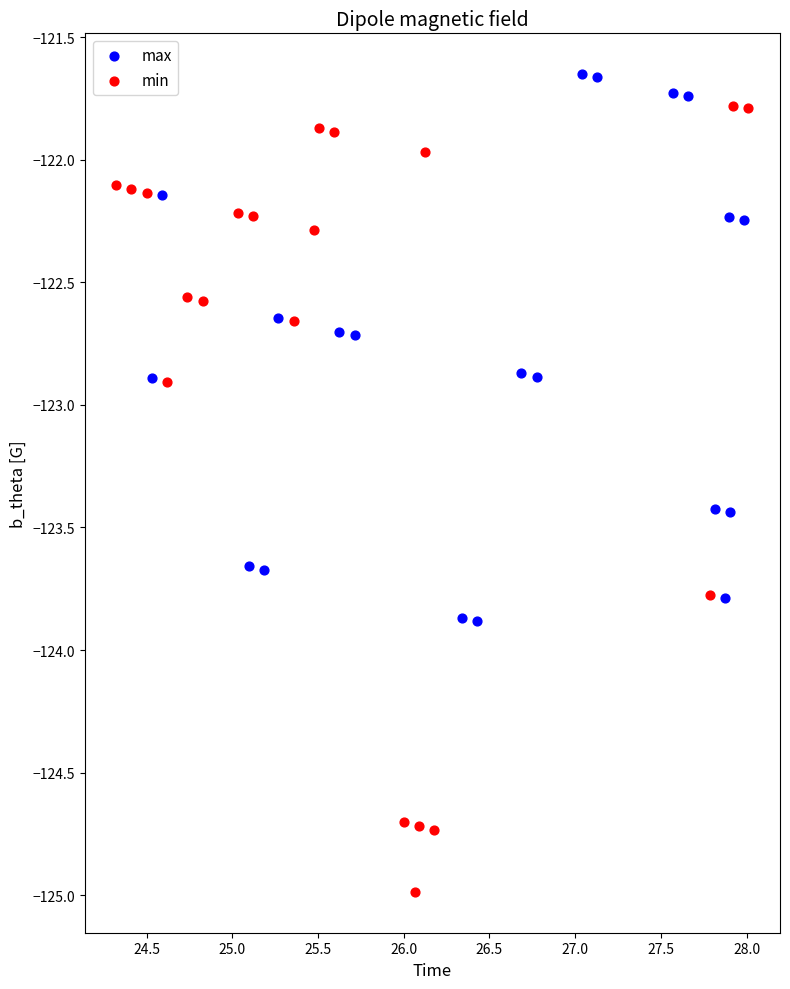

Which series has the widest spread of Y values?

min